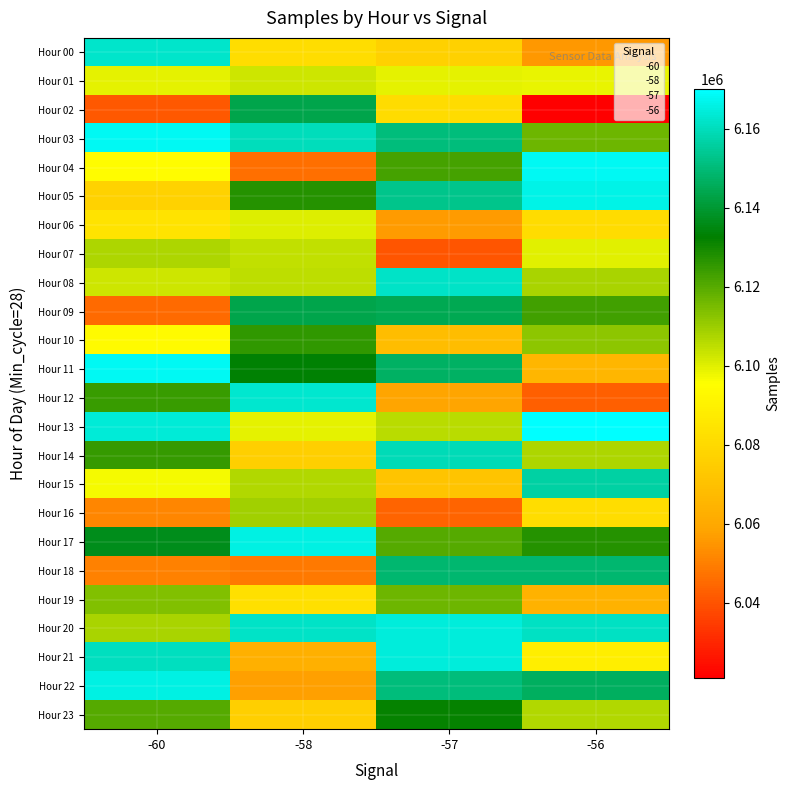

Reading right to left, what are all the values shown in this chart?

Hour 00: -56=6055795.0	-57=6076512.2	-58=6081664.3	-60=6161958.0
Hour 01: -56=6098541.3	-57=6099155.9	-58=6102546.0	-60=6099304.0
Hour 02: -56=6021078.0	-57=6081425.3	-58=6143694.0	-60=6040860.0
Hour 03: -56=6116820.0	-57=6150268.0	-58=6159879.0	-60=6168106.0
Hour 04: -56=6168214.0	-57=6122386.0	-58=6046265.0	-60=6094886.0
Hour 05: -56=6166324.0	-57=6152727.0	-58=6127498.0	-60=6077194.0
Hour 06: -56=6081090.0	-57=6056023.0	-58=6100263.0	-60=6084131.0
Hour 07: -56=6099735.0	-57=6040769.0	-58=6104820.0	-60=6107221.0
Hour 08: -56=6107969.0	-57=6161637.0	-58=6104925.0	-60=6102955.0
Hour 09: -56=6123104.0	-57=6144724.0	-58=6143355.0	-60=6045311.0
Hour 10: -56=6111932.0	-57=6068693.0	-58=6125305.0	-60=6093707.0
Hour 11: -56=6065658.0	-57=6146970.0	-58=6133016.0	-60=6167723.0
Hour 12: -56=6042747.0	-57=6058431.0	-58=6162537.0	-60=6124478.0
Hour 13: -56=6169981.0	-57=6105725.0	-58=6099150.0	-60=6163855.0
Hour 14: -56=6107435.0	-57=6159346.0	-58=6075773.0	-60=6124654.0
Hour 15: -56=6156216.0	-57=6071551.0	-58=6106803.0	-60=6096886.0
Hour 16: -56=6081606.0	-57=6043890.0	-58=6109092.0	-60=6051394.0
Hour 17: -56=6127313.0	-57=6120038.0	-58=6165768.0	-60=6136276.0
Hour 18: -56=6148557.0	-57=6148859.0	-58=6048792.0	-60=6050627.0
Hour 19: -56=6063897.0	-57=6116552.0	-58=6083001.0	-60=6113969.0
Hour 20: -56=6160923.0	-57=6164243.0	-58=6161729.0	-60=6108148.0
Hour 21: -56=6088555.0	-57=6164358.0	-58=6063483.0	-60=6160174.0
Hour 22: -56=6146530.0	-57=6150510.0	-58=6057159.0	-60=6165436.0
Hour 23: -56=6107121.0	-57=6132067.0	-58=6075920.0	-60=6120077.0